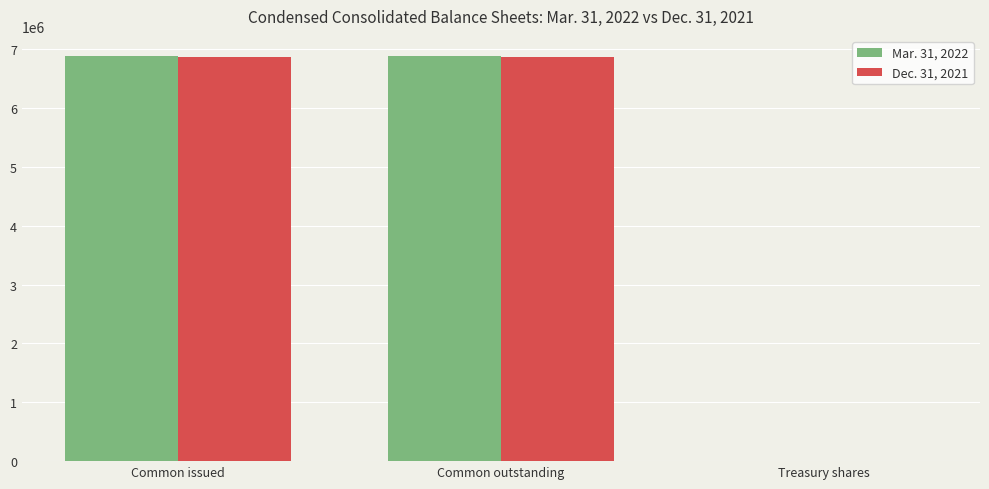

What is the total value across all series at Common outstanding?

13749603